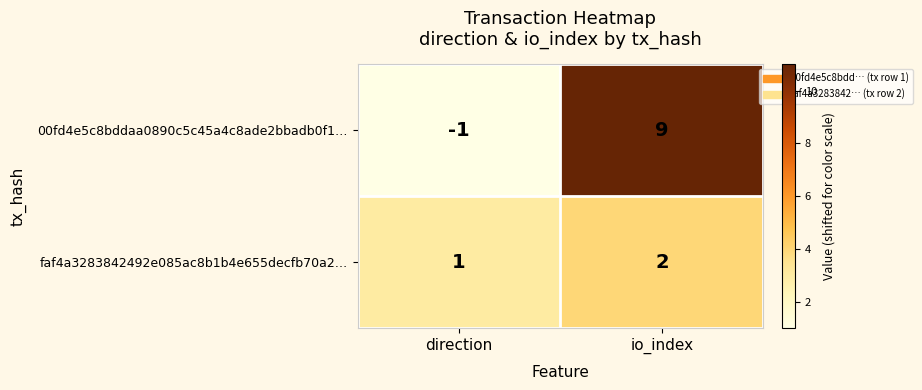

What is the difference between the highest and lowest values at direction?

2